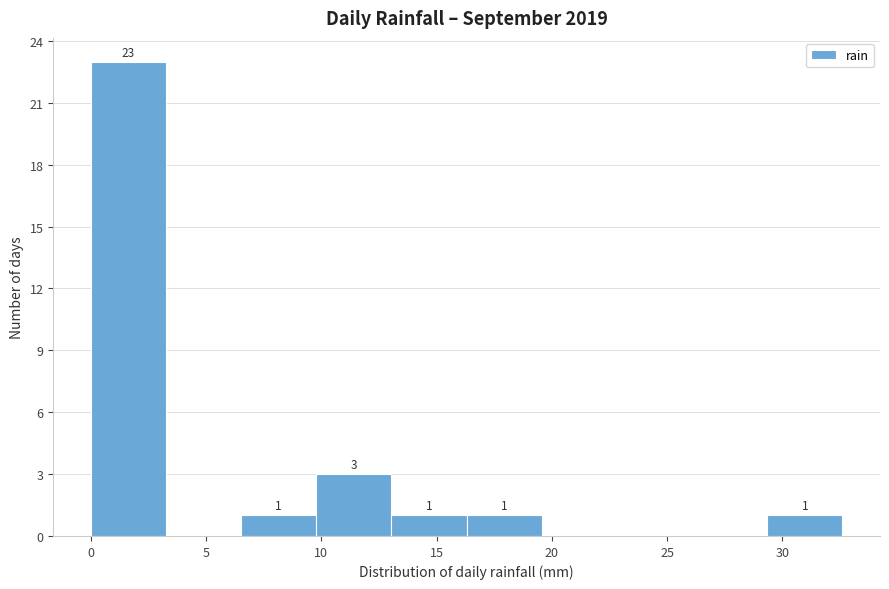

Over which range of the x-axis is the bar tallest?

0.0 to 3.5